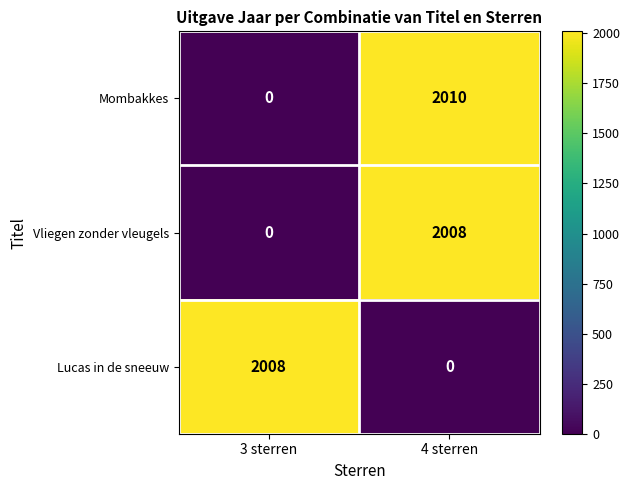

The value of Mombakkes at 4 sterren is 3598. True or false?

False